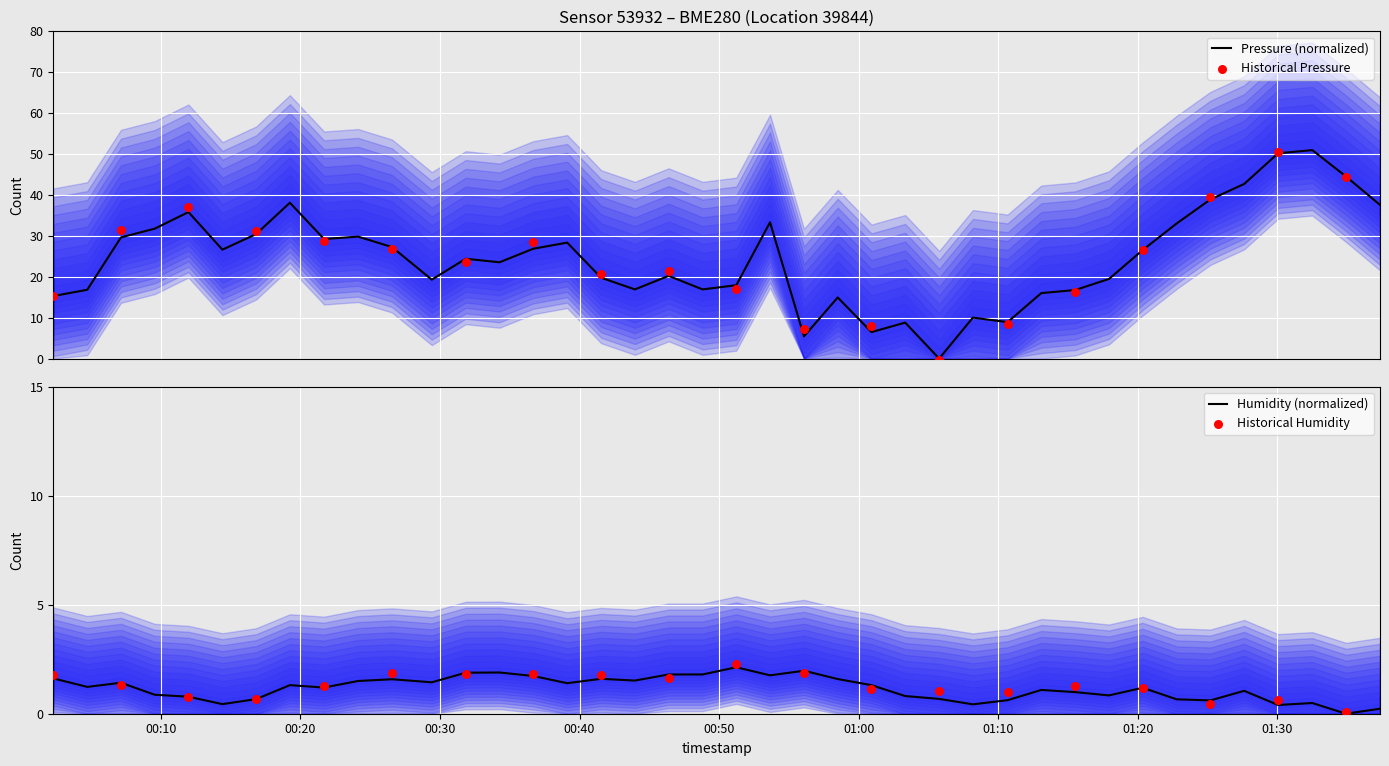

Which series reaches the maximum Y coordinate?

pressure